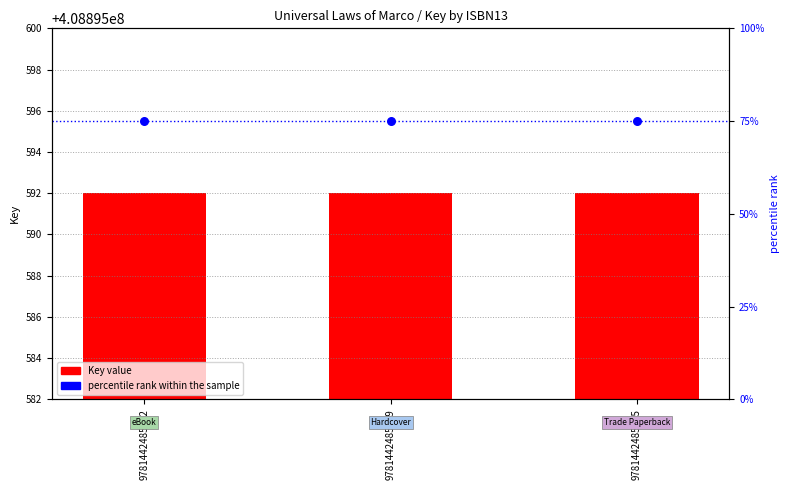

At how many categories does at least one series exceed 355723769?

3